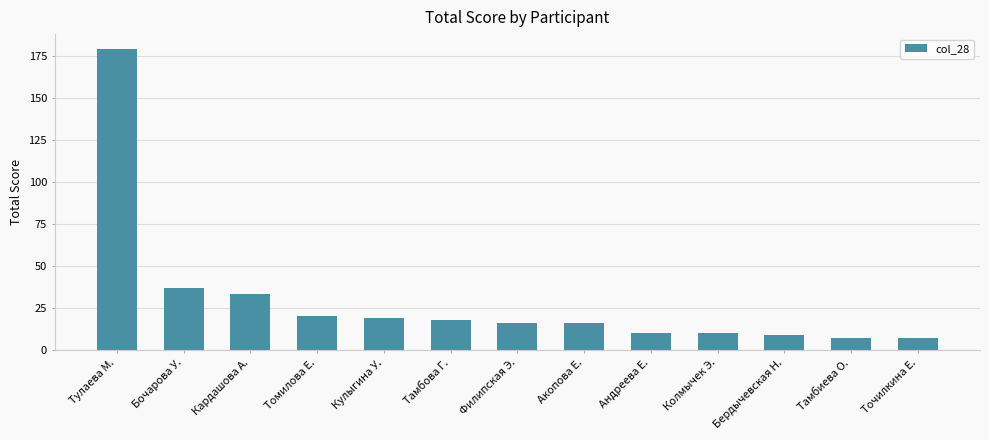

Which label corresponds to the largest value in the chart?

Тулаева М.